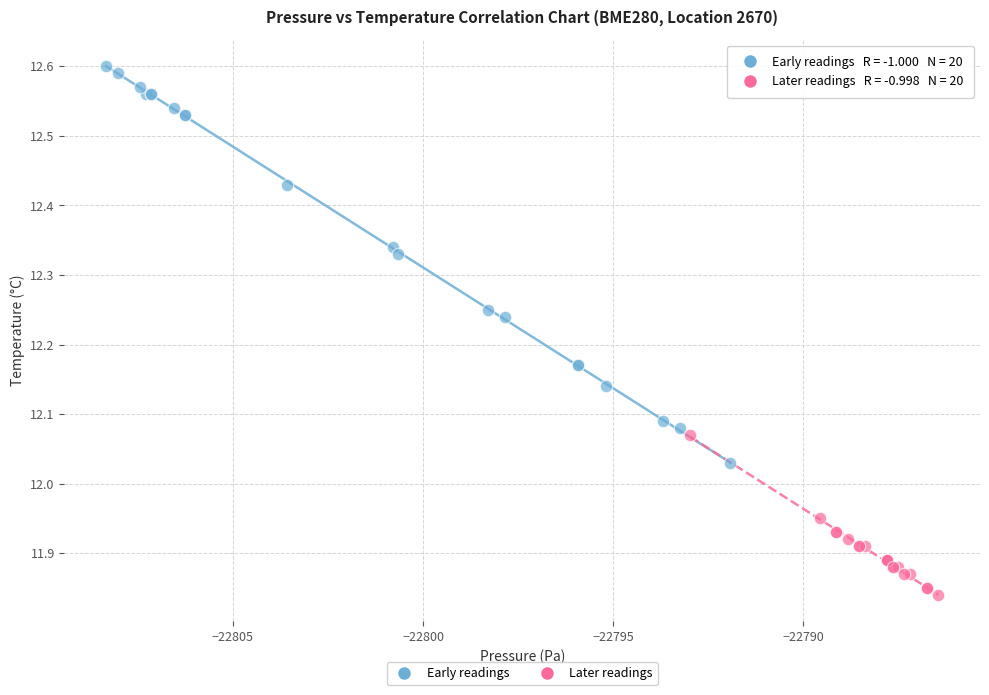

Which series has the largest Y range (max minus min)?

Early readings